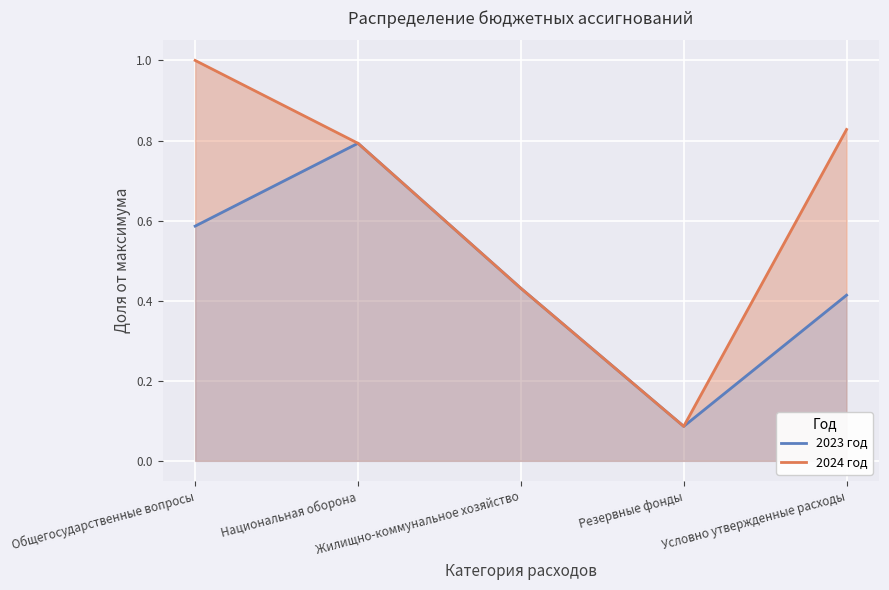

True or false: 2024 год has a value of 0.1 at Резервные фонды.

True